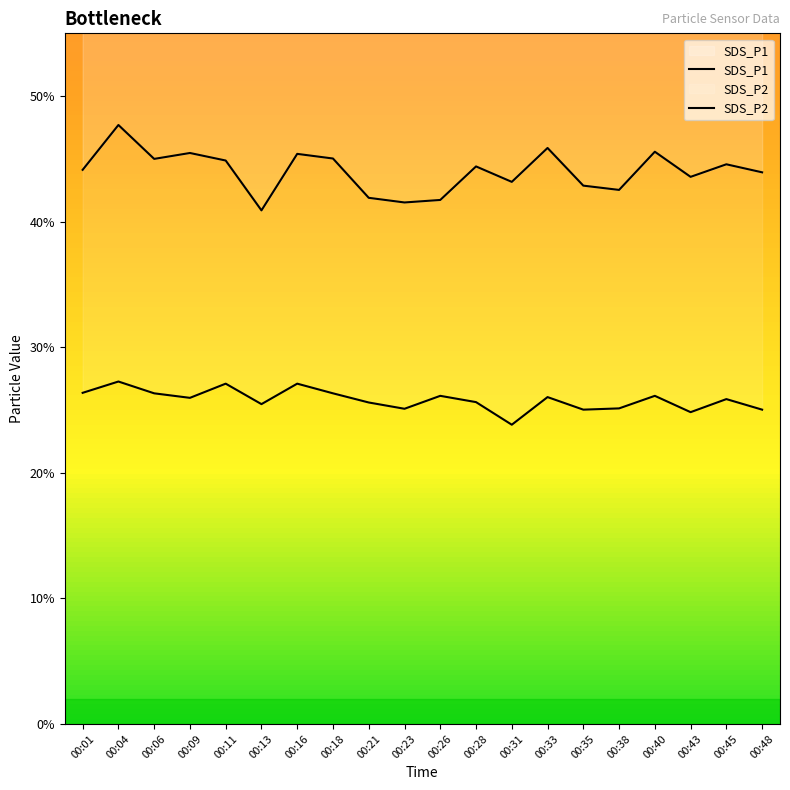

Rank the series by their maximum value, from highest to lowest.

SDS_P1, SDS_P2